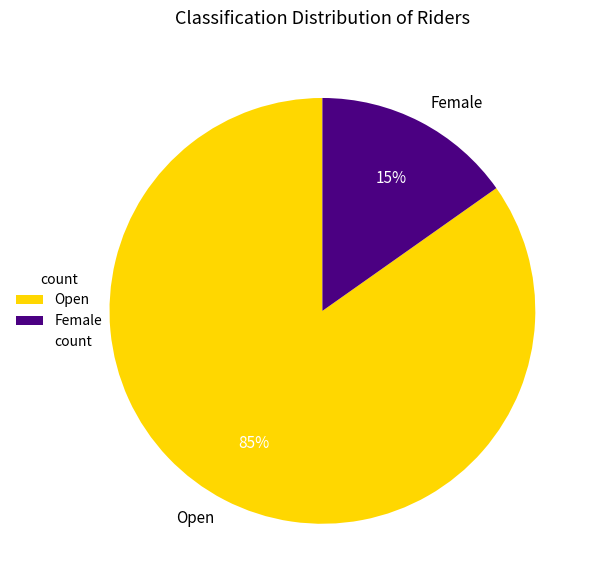

Which has a higher value, Open or Female?

Open